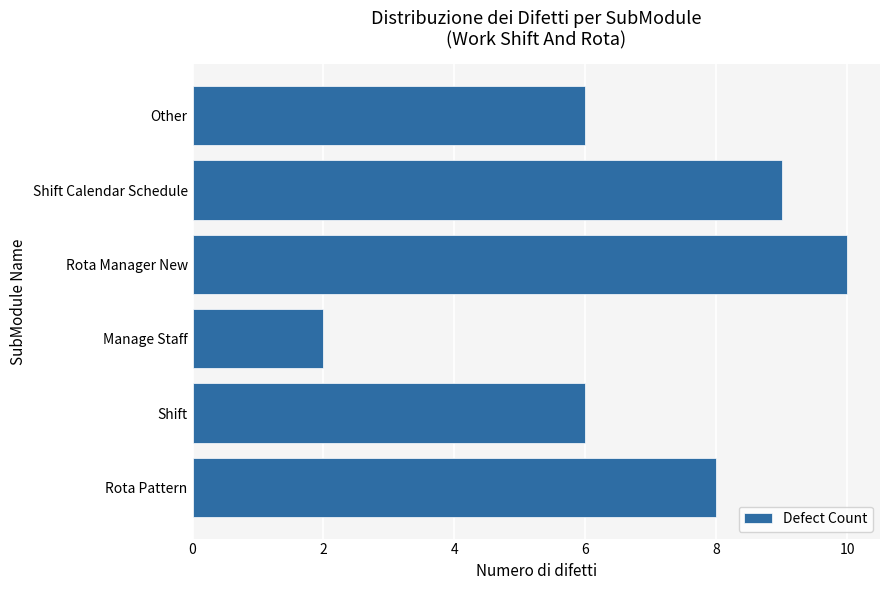

Reading bottom to top, transcribe all the data shown in this chart.

8	6	2	10	9	6